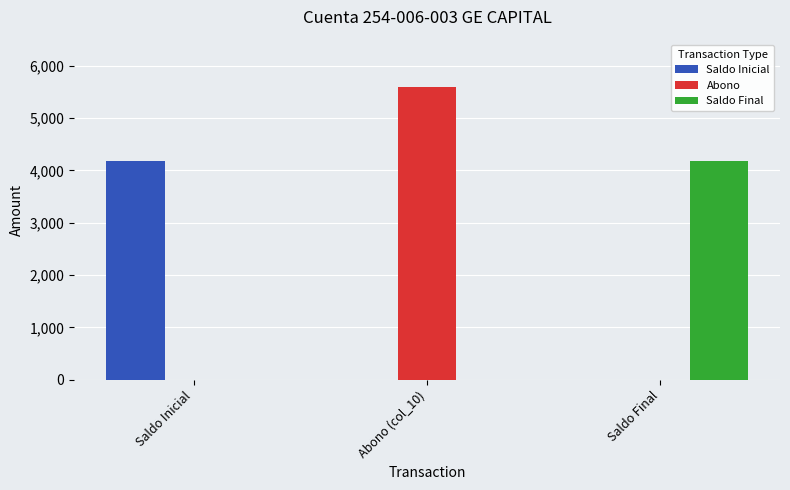

Is it true that Abono equals -2917 at Saldo Inicial?

False